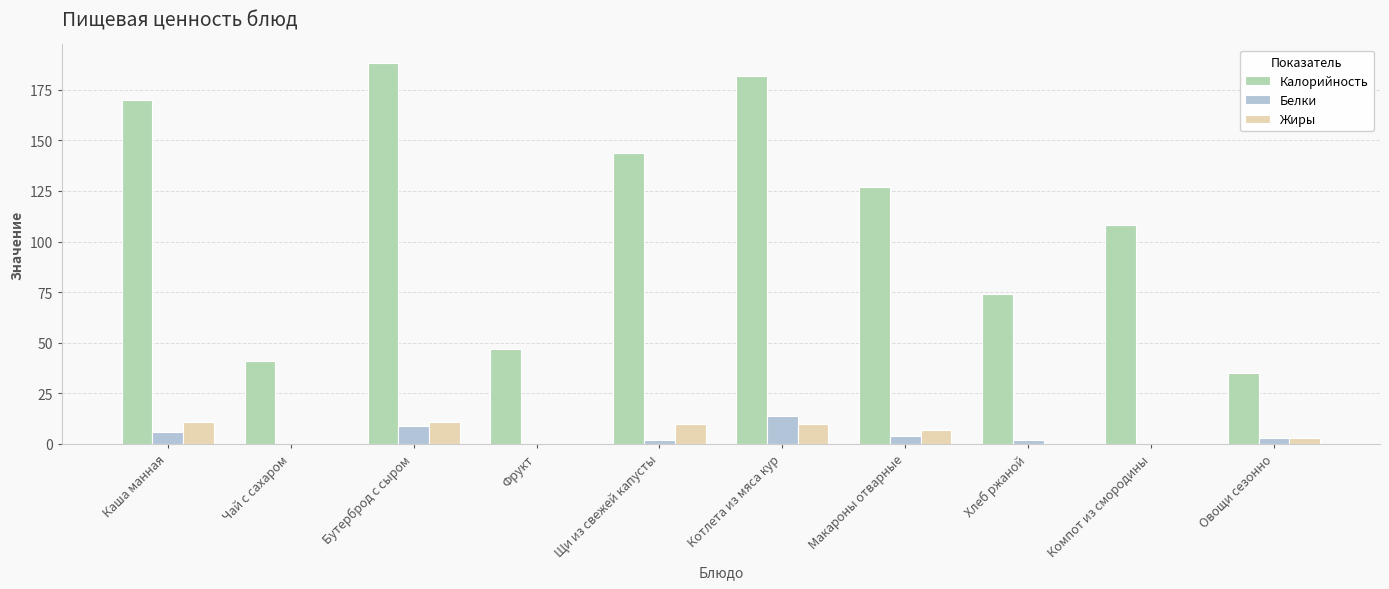

What is the sum of all Калорийность values?

1116